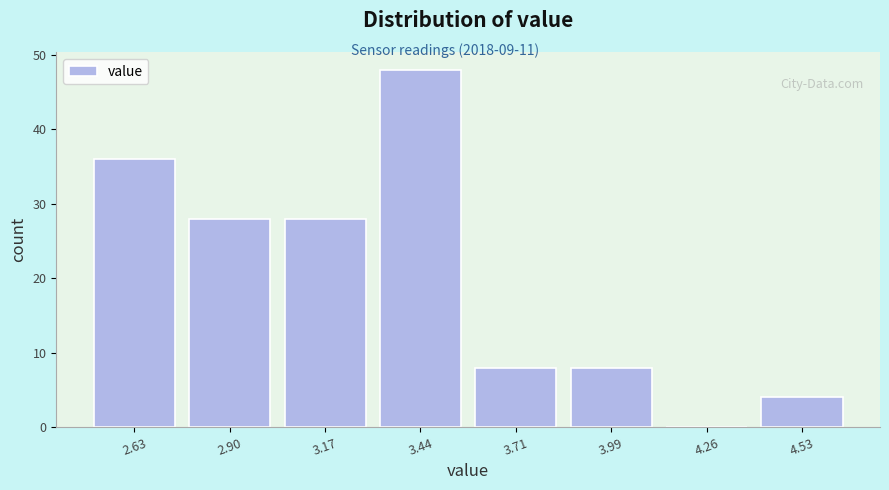

Reading right to left, list all the values displayed in this chart.

4.53=4	4.26=0	3.99=8	3.71=8	3.44=48	3.17=28	2.90=28	2.63=36